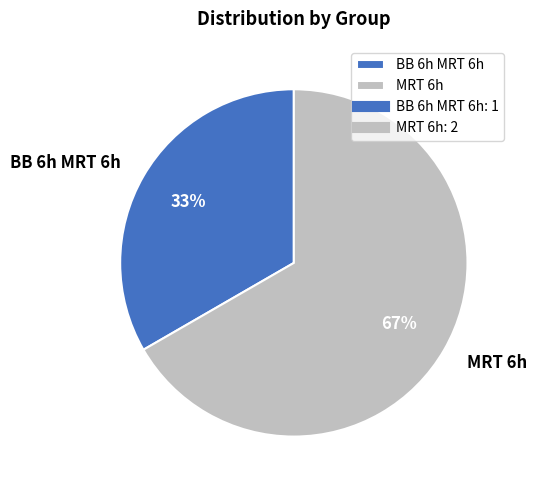

Do MRT 6h and BB 6h MRT 6h together represent more than half of the pie?

Yes